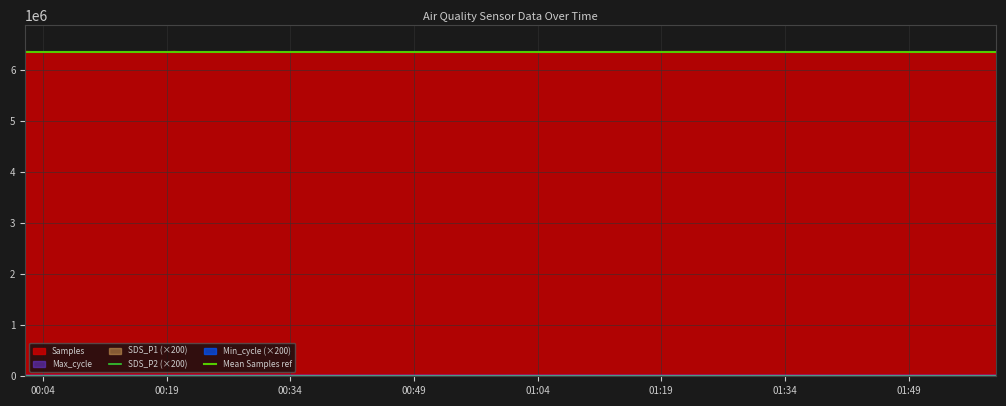

What is the value of the Samples point at the 25th from the left?

6346389.0